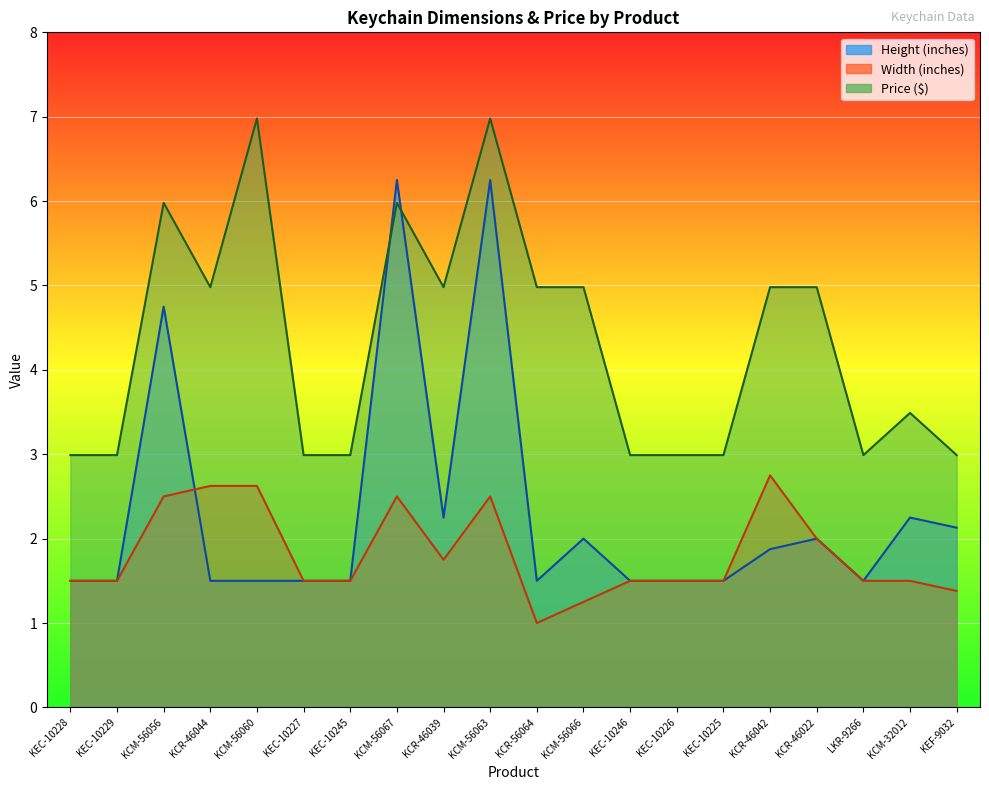

What is the lowest value of the Price series?

3.0